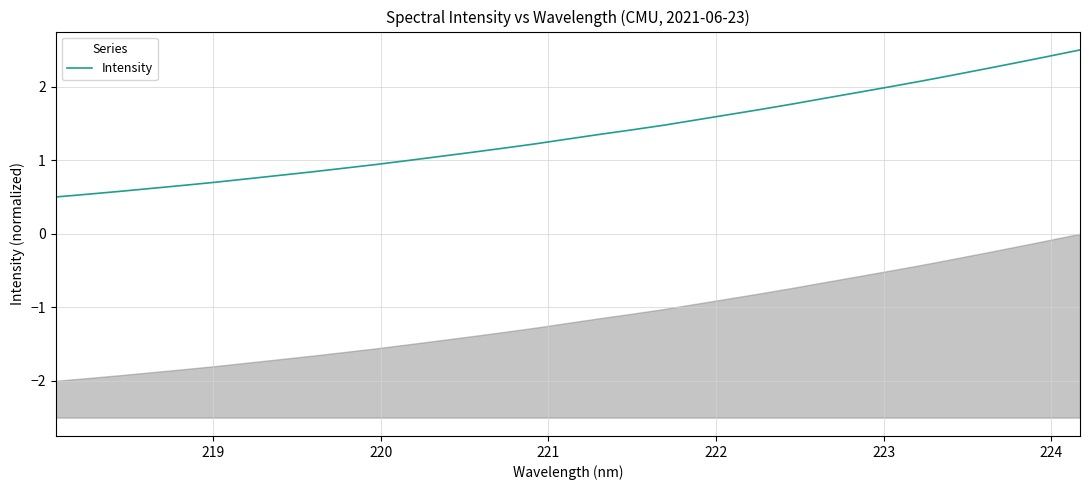

Reading left to right, extract all data points from this chart.

0.5	0.5	0.6	0.6	0.7	0.7	0.7	0.8	0.8	0.9	0.9	1.0	1.1	1.1	1.2	1.2	1.3	1.4	1.4	1.5	1.5	1.6	1.7	1.8	1.8	1.9	2.0	2.1	2.2	2.2	2.3	2.4	2.5